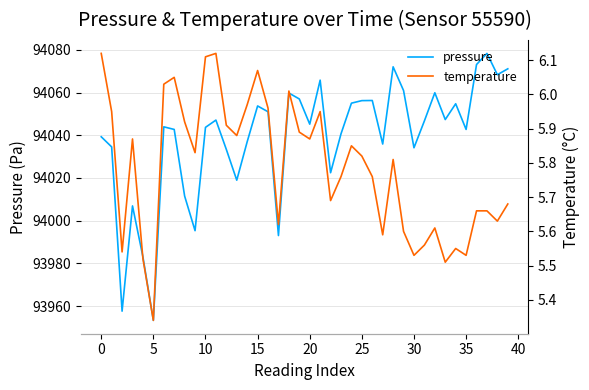

True or false: pressure has a value of 94059.8 at 18.

True